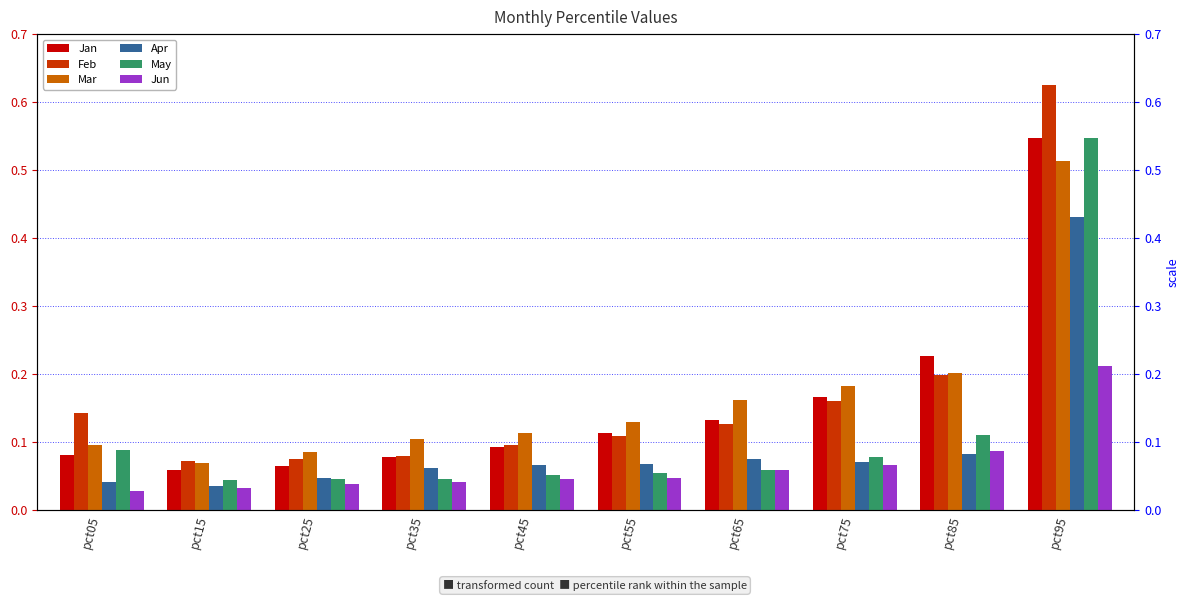

What is the sum of the Mar values at pct65 and pct55?

0.3